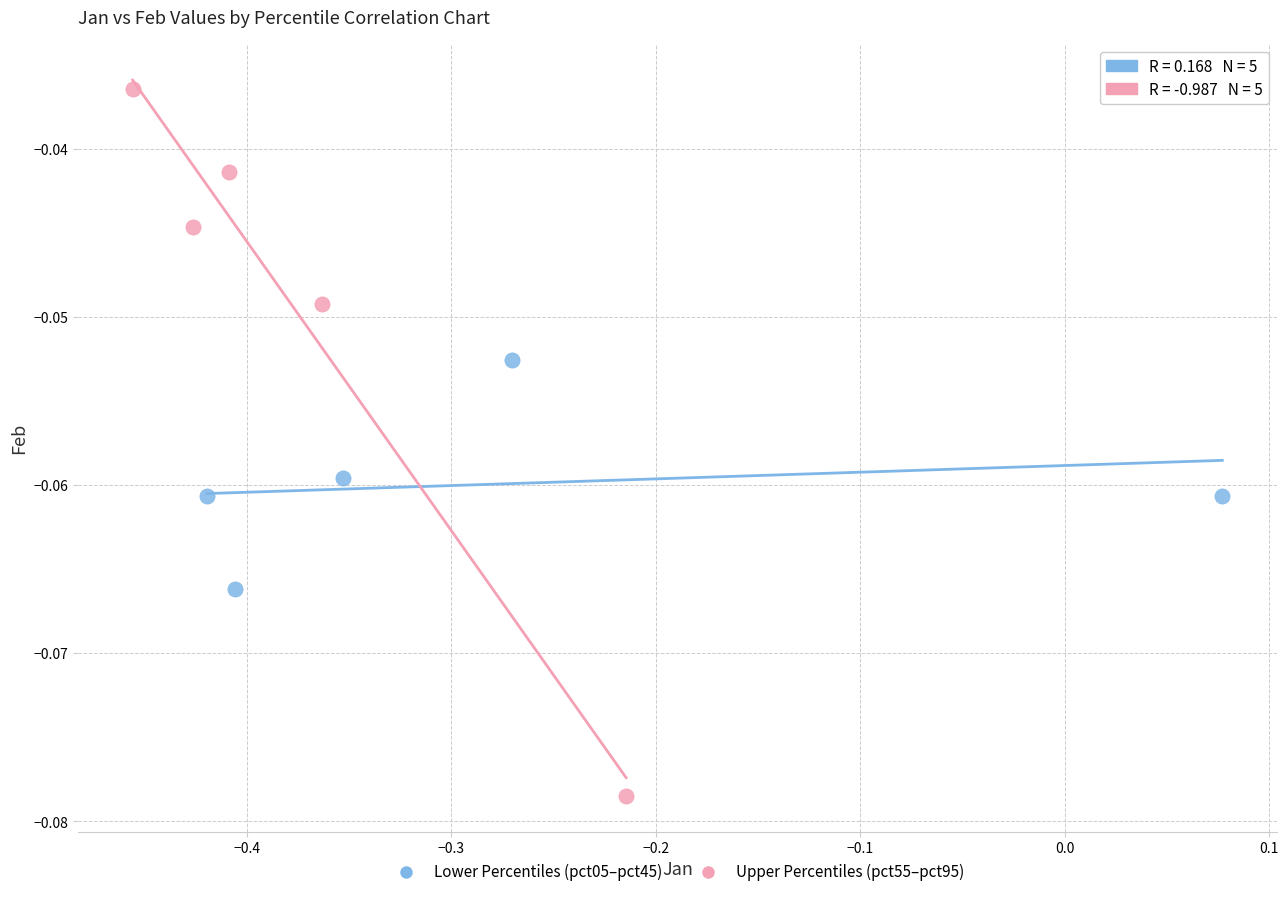

Which series has the largest Y range (max minus min)?

Upper Percentiles (pct55–pct95)